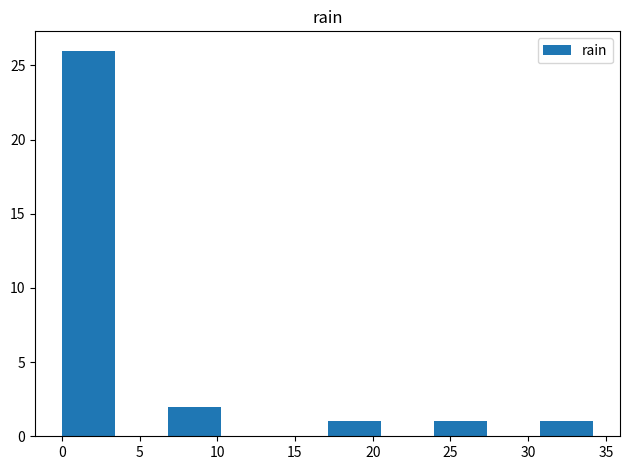

How tall is the bar that spans 24.0 to 27.5 on the x-axis? Neither the bar edges nor the heights are printed on the chart, so give them approximately, as read against the axes.

1